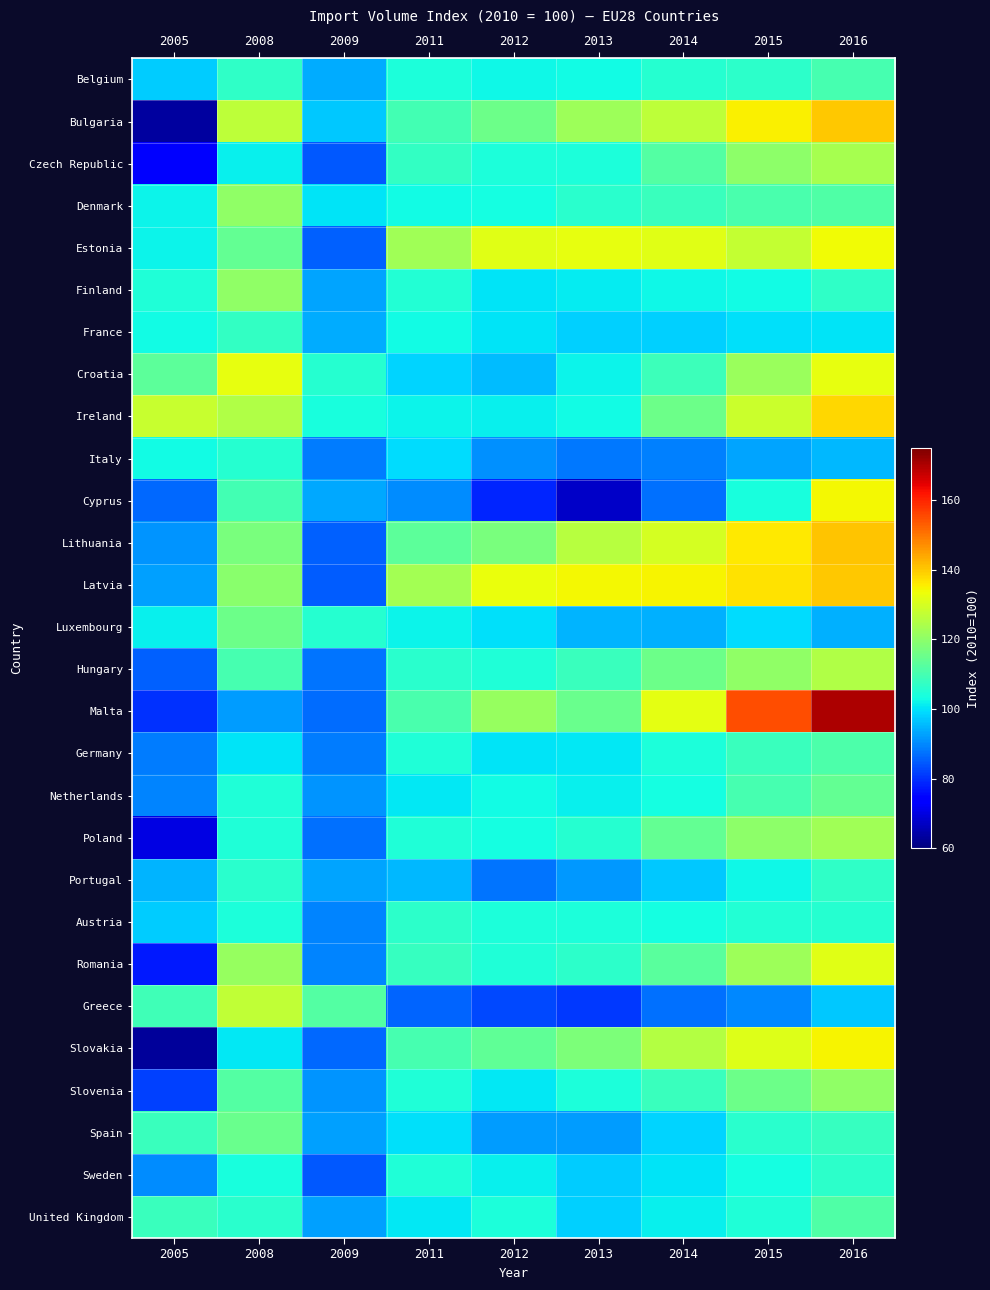

What is the smallest value displayed?

62.9